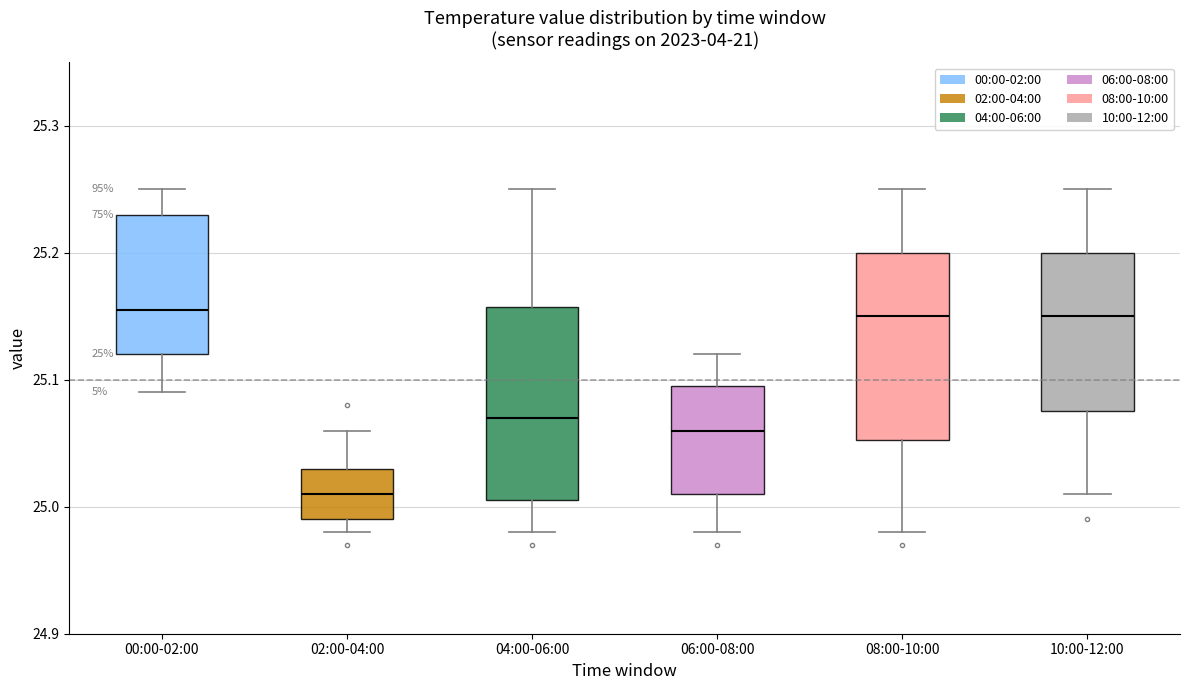

Which box's median line is the lowest?

02:00-04:00